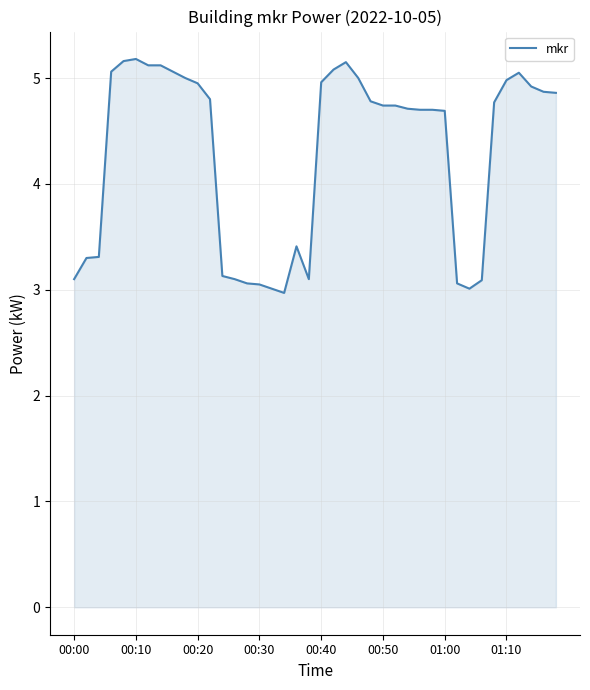

How many lines are shown in the chart?

1